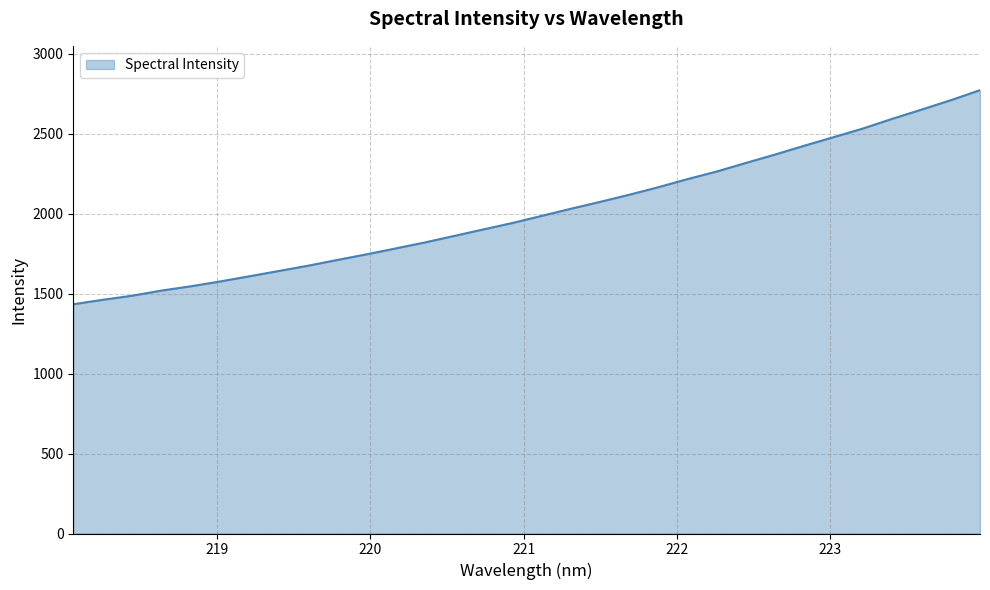

What is the difference between the maximum and minimum values?

1339.2